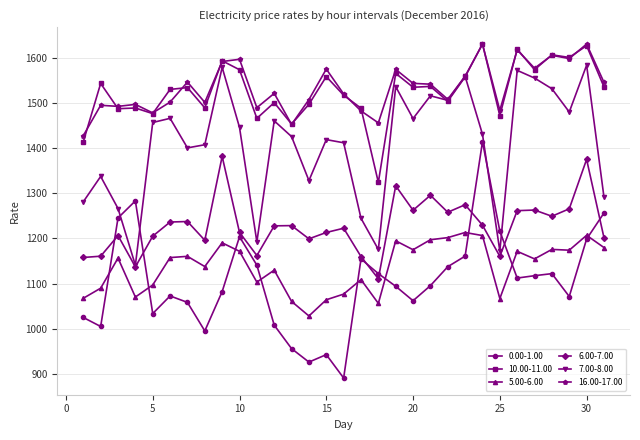

Which series has the widest spread of values?

0.00-1.00